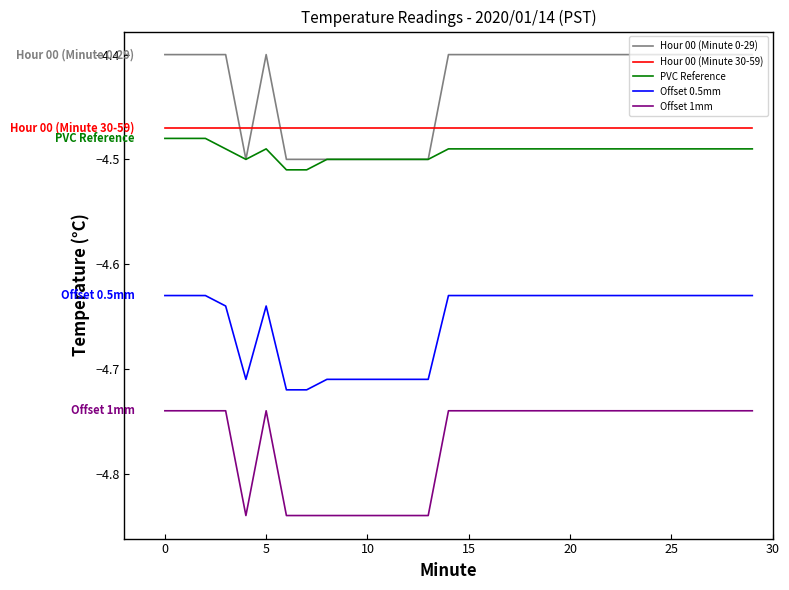

True or false: Hour 00 (Minute 30-59) and PVC Reference intersect in this chart.

False